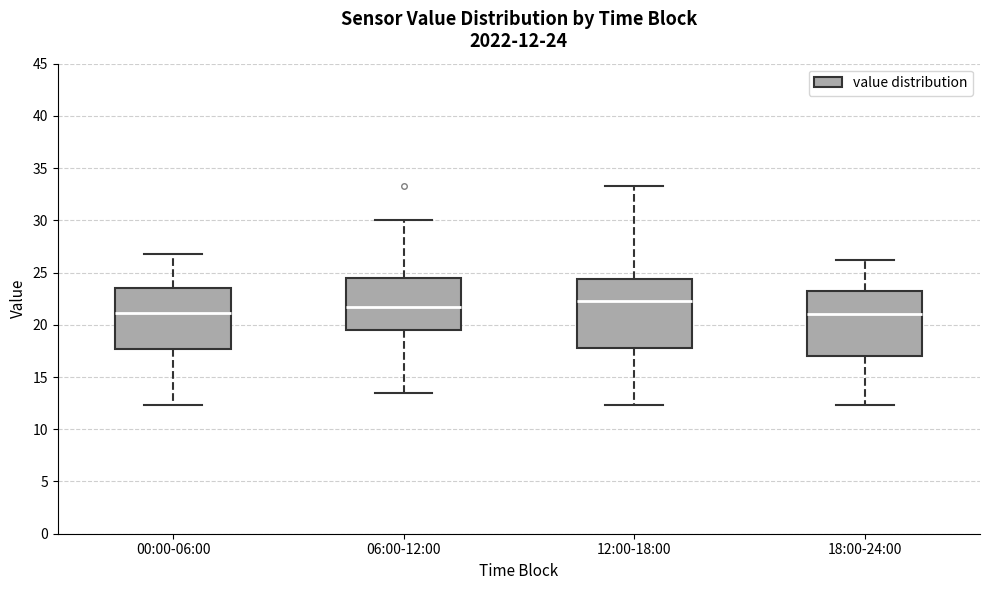

Which box's median line is the highest?

12:00-18:00